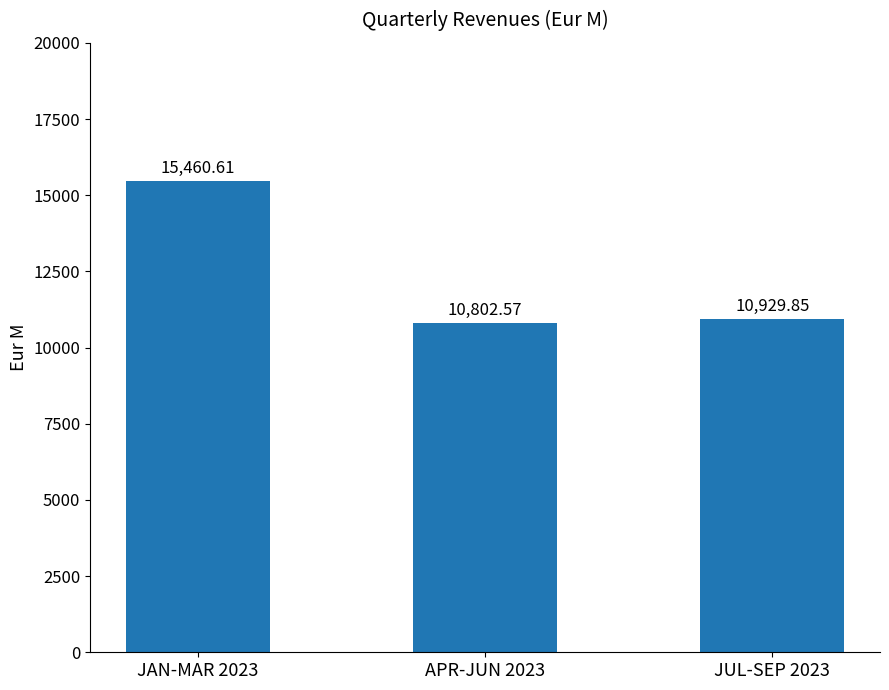

How many data points does each series have?

3